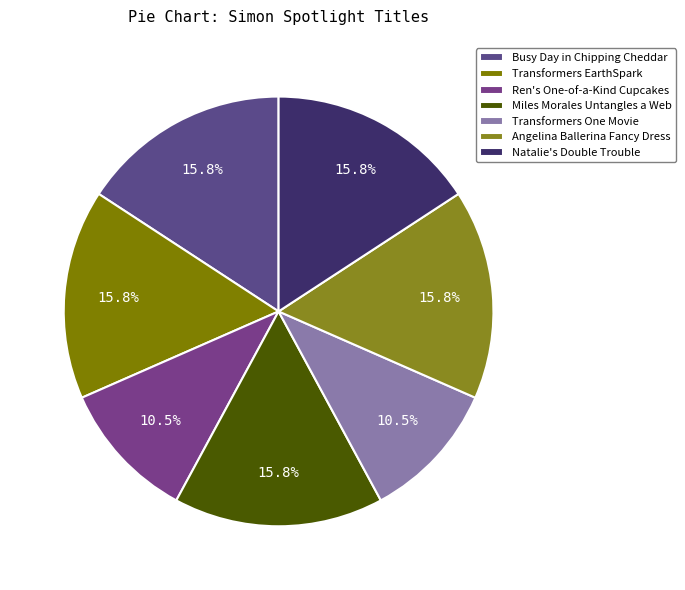

To the nearest percent, what is the difference between the largest and smallest slice percentages?

5%